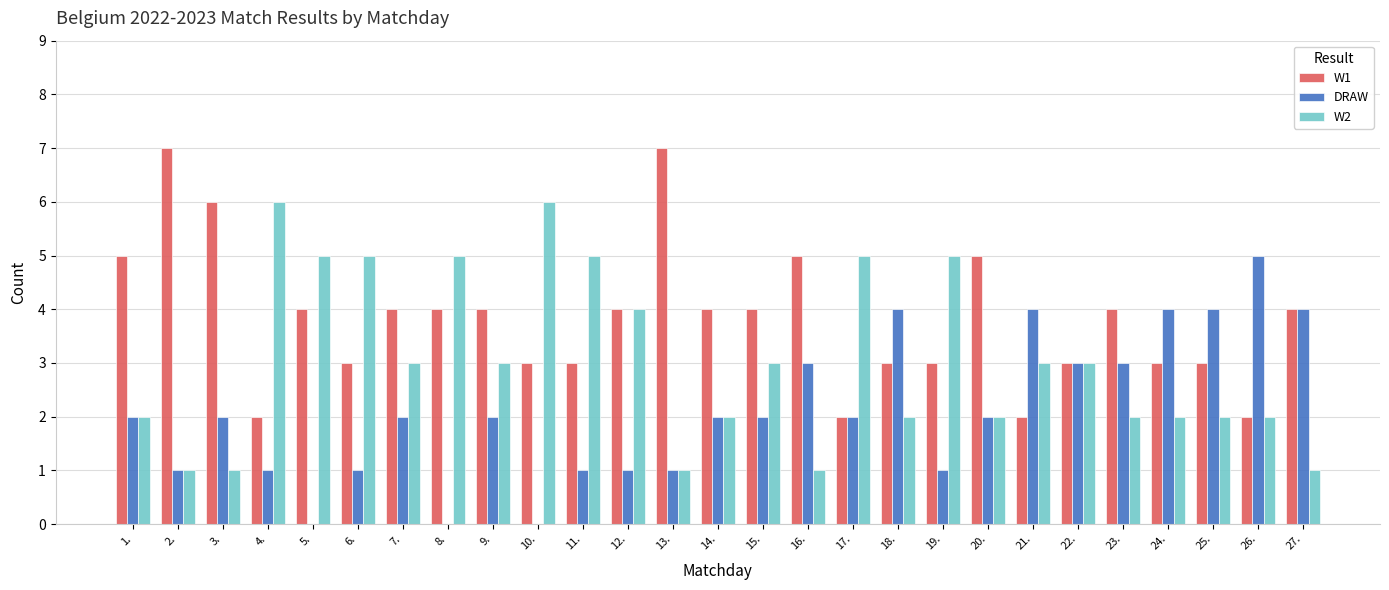

What is the total value across all series at 15.?

9